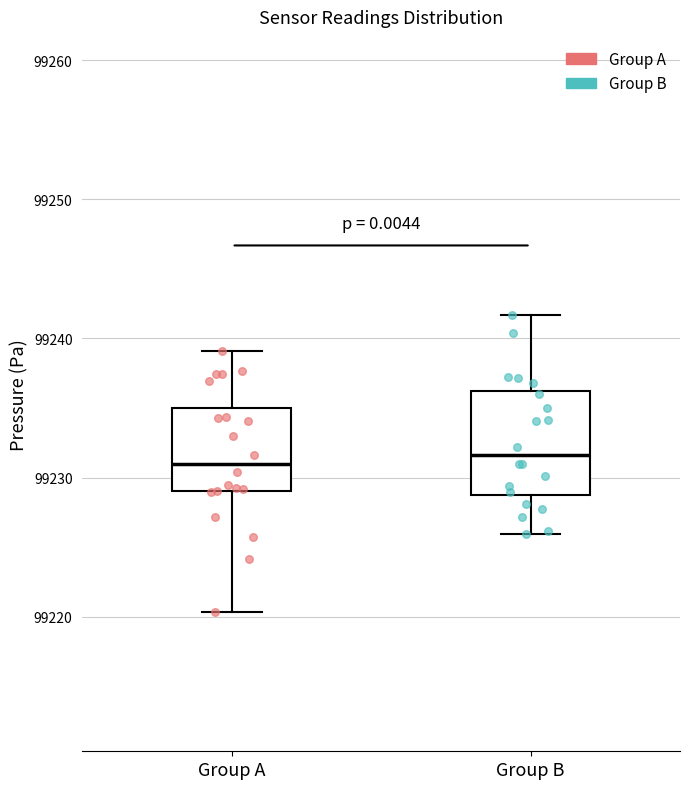

Reading left to right, transcribe this box plot: for each box, give where its median line is, the range the box spans, and where its two whiskers end, as read against the y-axis. The values are not printed on the chart, so give them approximately, as read against the axis.

Group A: median 99231, box 99229 to 99235, whiskers 99220 to 99239
Group B: median 99232, box 99229 to 99236, whiskers 99226 to 99242